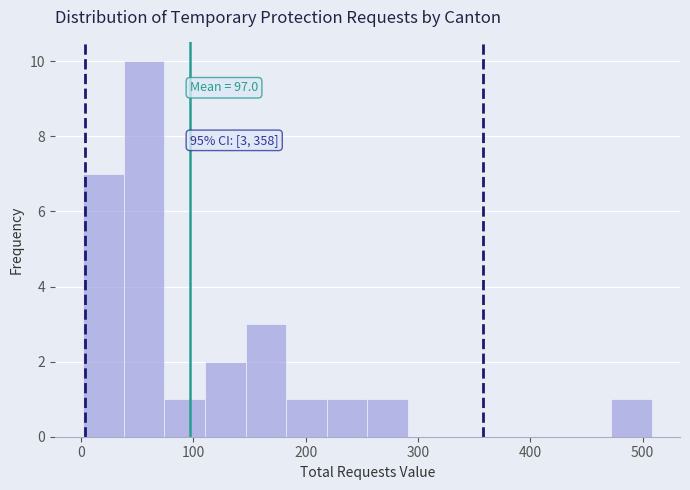

Read against the x-axis, roughly where is the centre of the tallest bar?

60